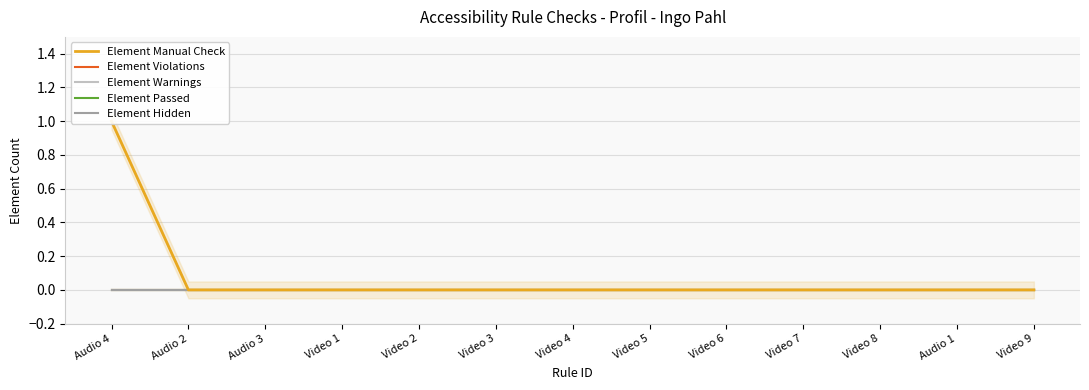

Which label corresponds to the smallest value in the chart?

Audio 2